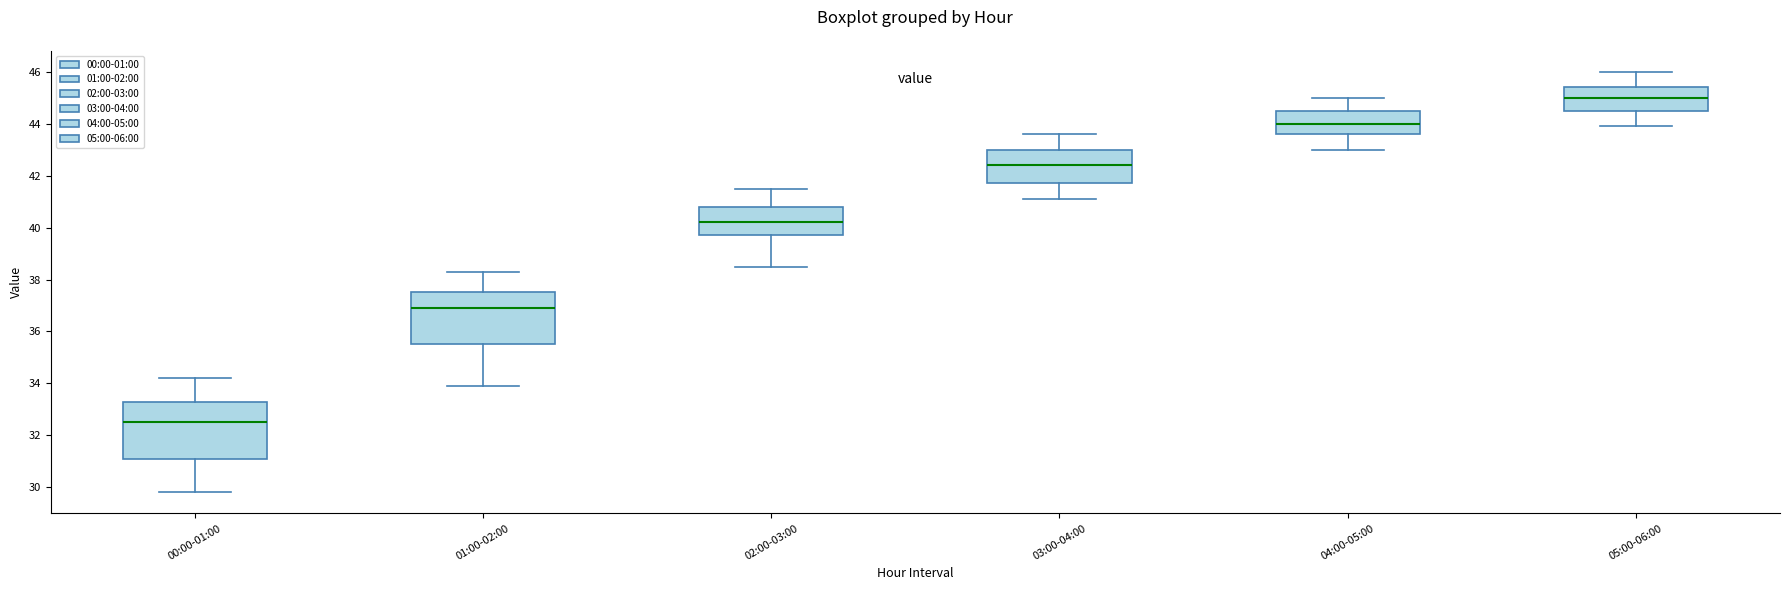

Which box's median line is the highest?

05:00-06:00